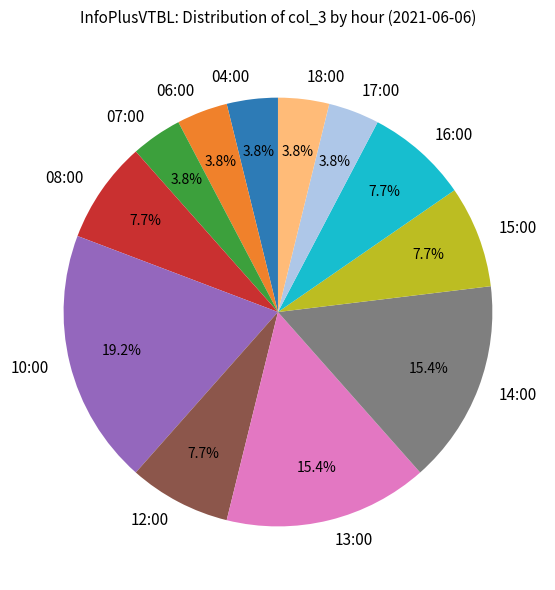

To the nearest percent, what portion does 10:00 represent?

19%